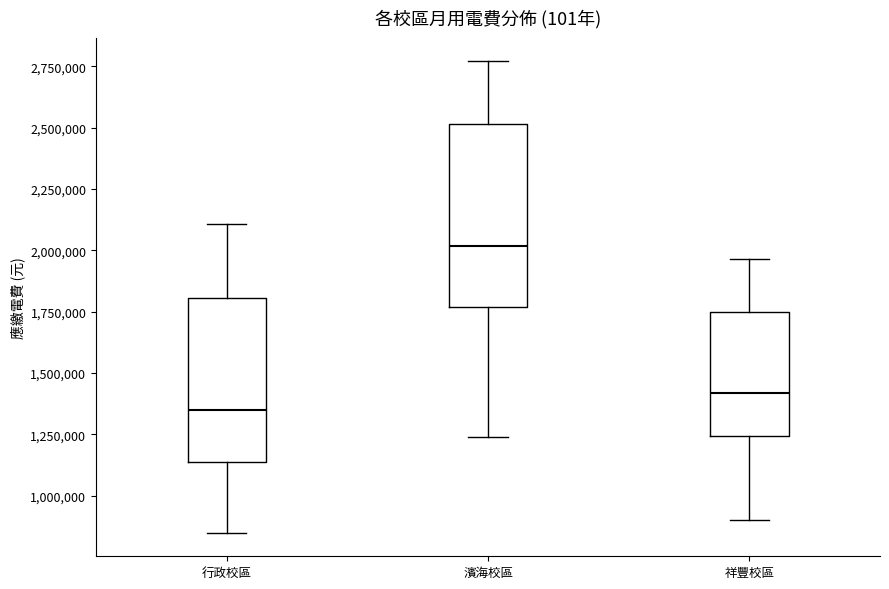

Which box is the tallest, from its lower edge to its upper edge?

濱海校區